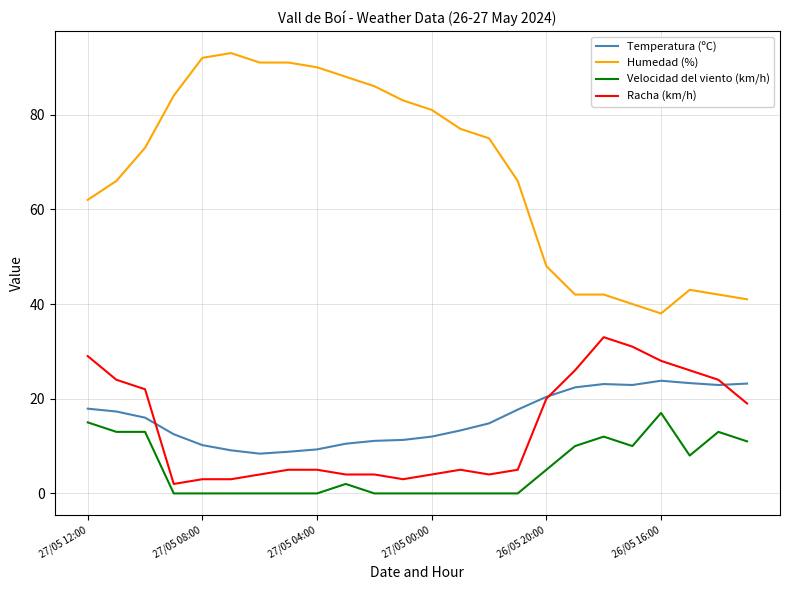

True or false: Humedad (%) and Velocidad del viento (km/h) cross at least once.

False